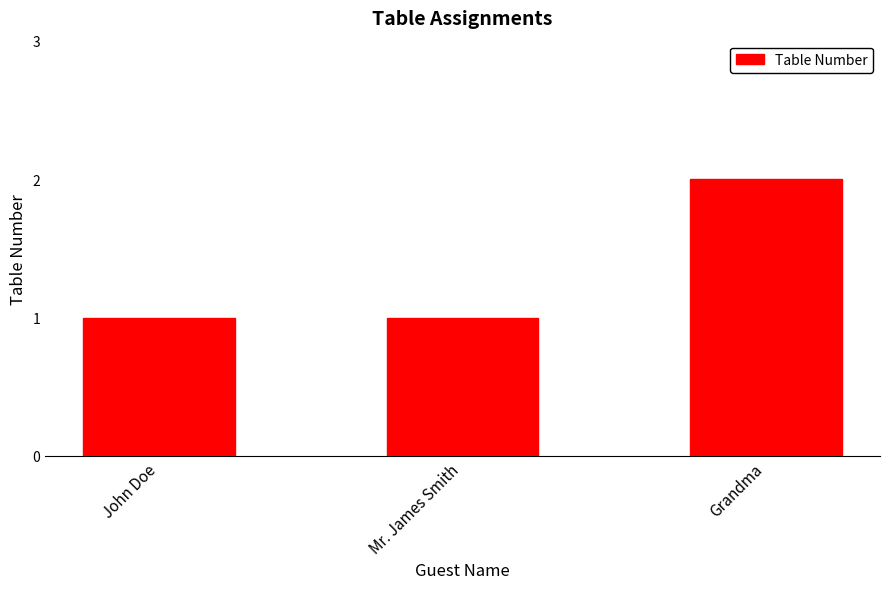

What is the maximum value shown in the chart?

2